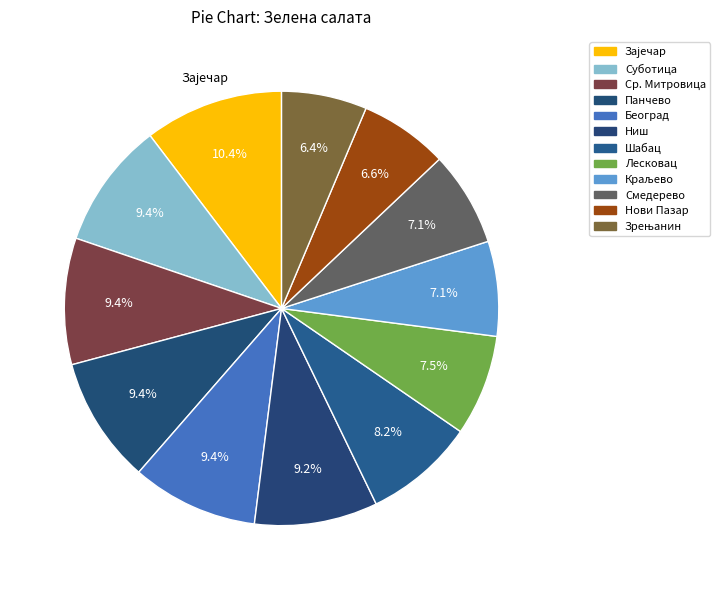

Count the number of slices in the pie.

12